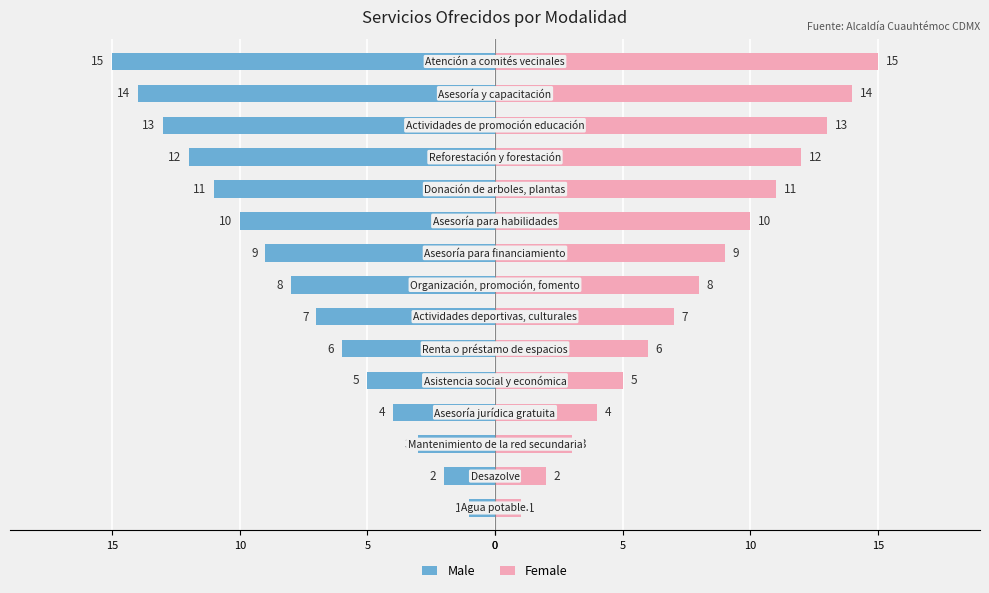

What are all the series names shown in the legend?

Male, Female